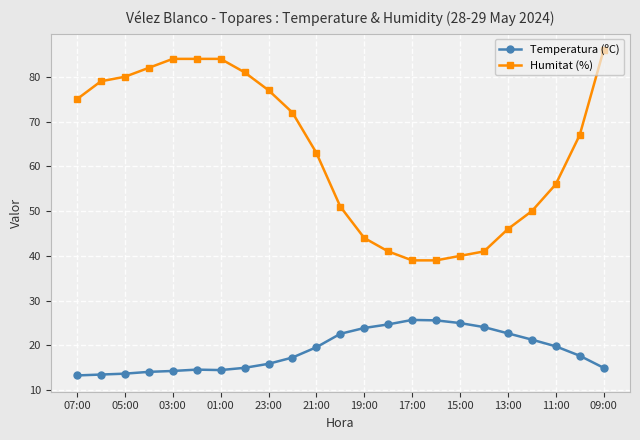

Which series has the widest spread of values?

Humitat (%)